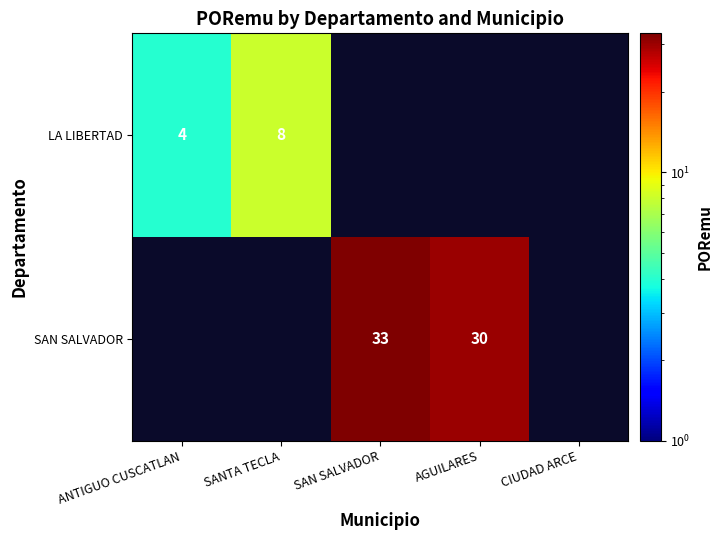

True or false: SAN SALVADOR has a value of 20 at AGUILARES.

False